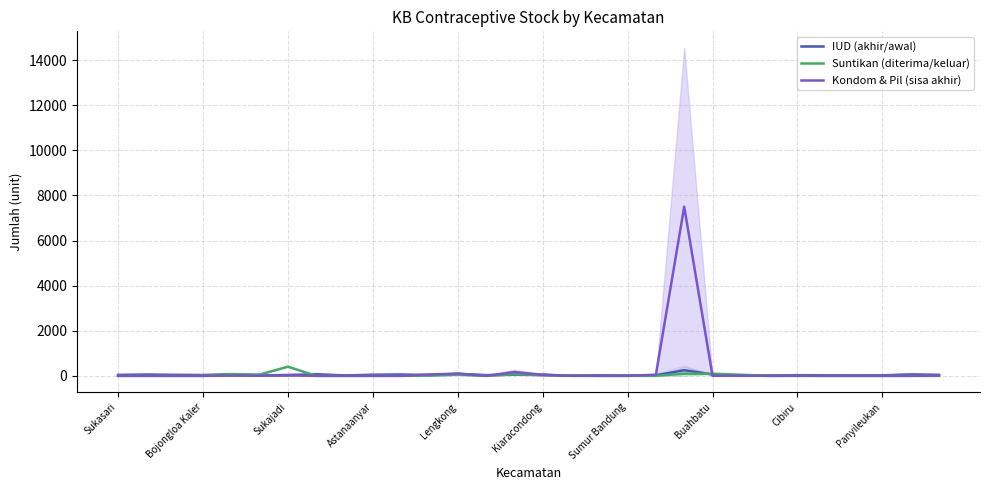

The Kondom & Pil (sisa akhir) series shows 97.5 at Lengkong. True or false?

True